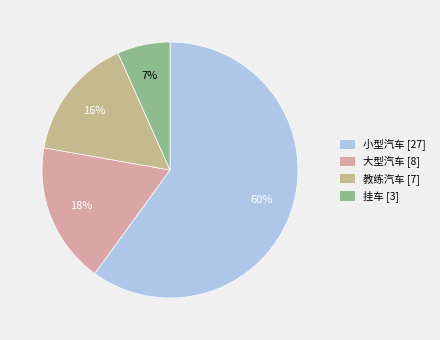

Which category accounts for the majority?

小型汽车